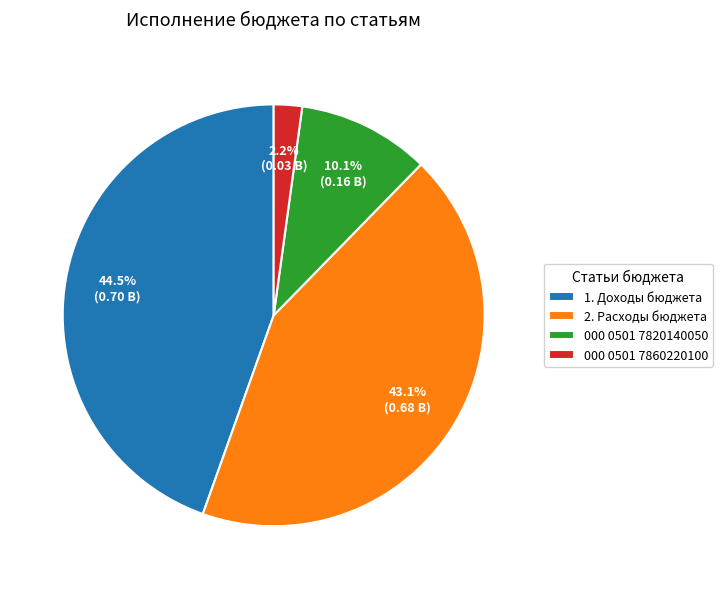

How many segments does this pie chart have?

4